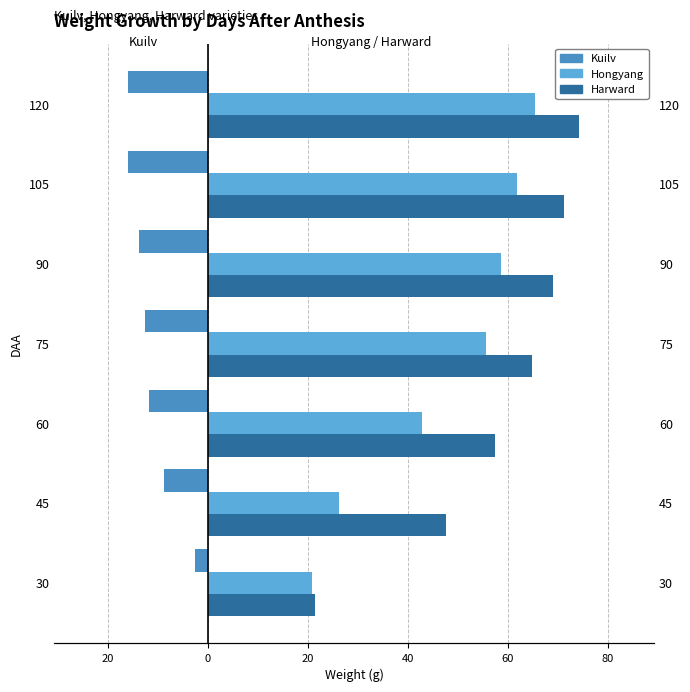

What is the greatest value displayed?

74.2